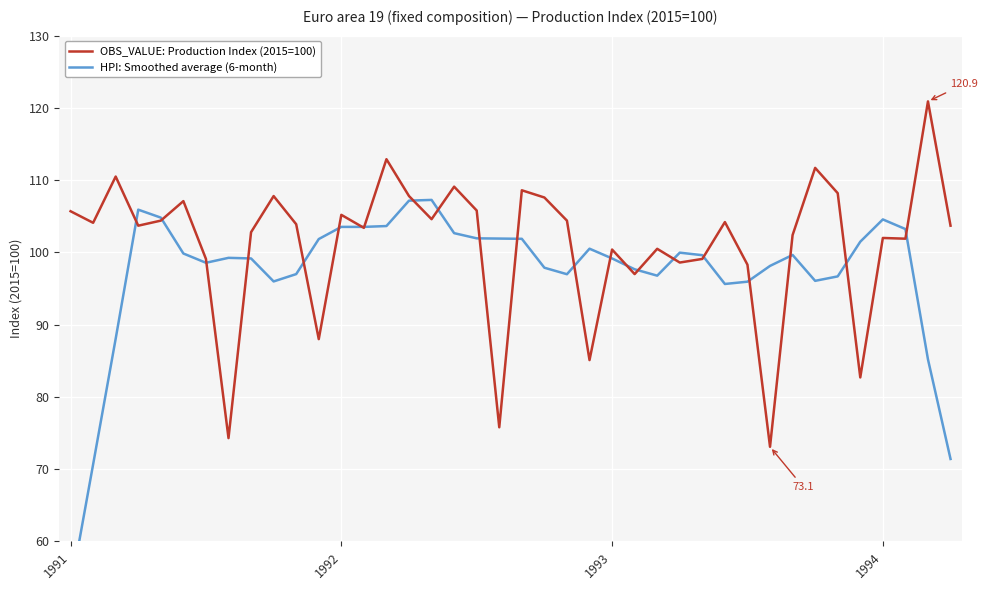

What are all the series names shown in the legend?

OBS_VALUE: Production Index (2015=100), HPI: Smoothed average (6-month)